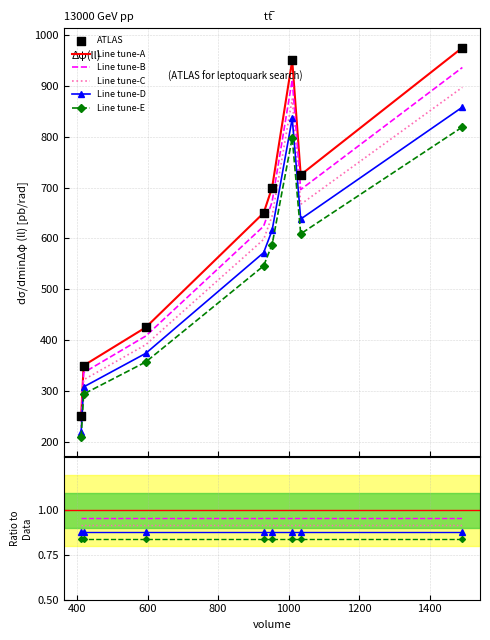

What is the ratio of the value at 1034 to the value at 1492?

0.7